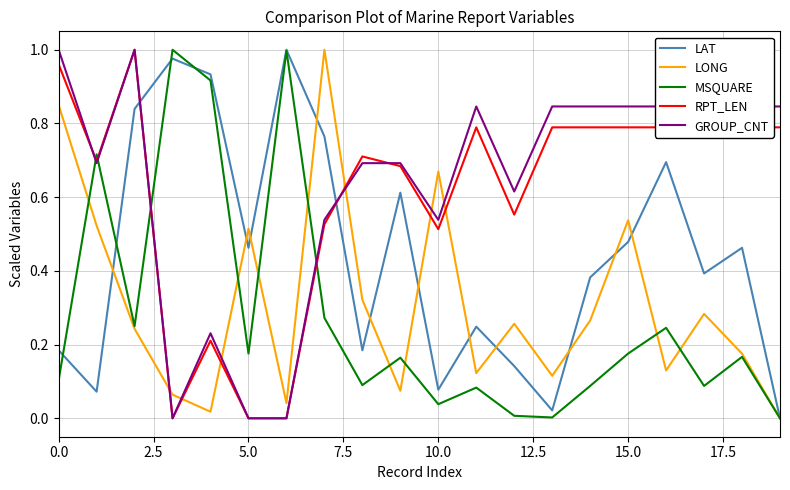

After their last crossing, which series has the higher values: RPT_LEN or LAT?

RPT_LEN